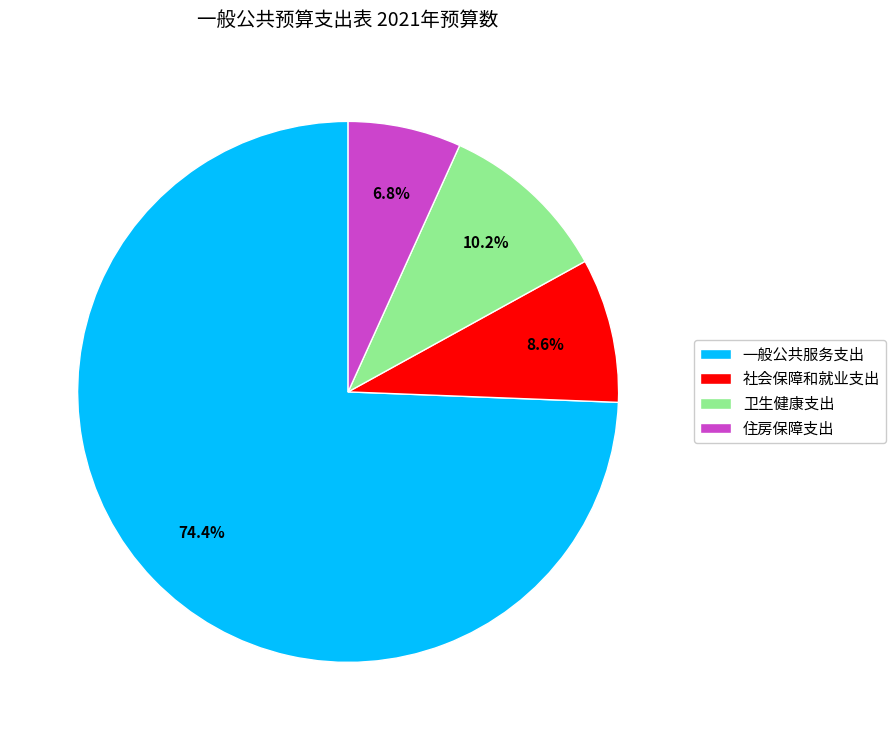

To the nearest percent, what percentage of the pie is 一般公共服务支出?

74%